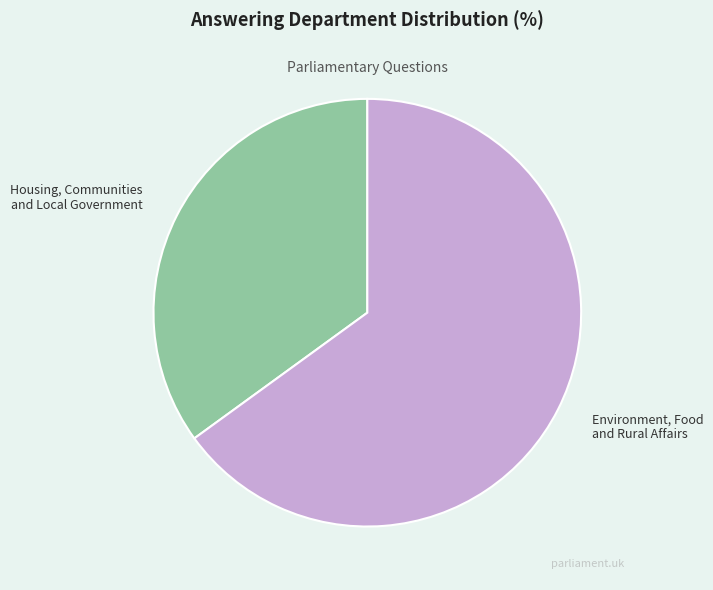

How many slices are in this pie chart?

2